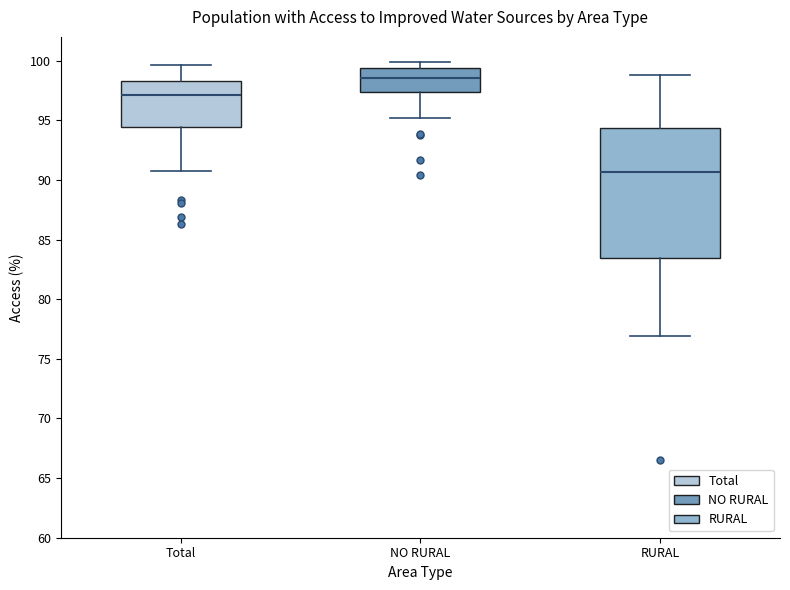

Which box is the tallest, from its lower edge to its upper edge?

RURAL